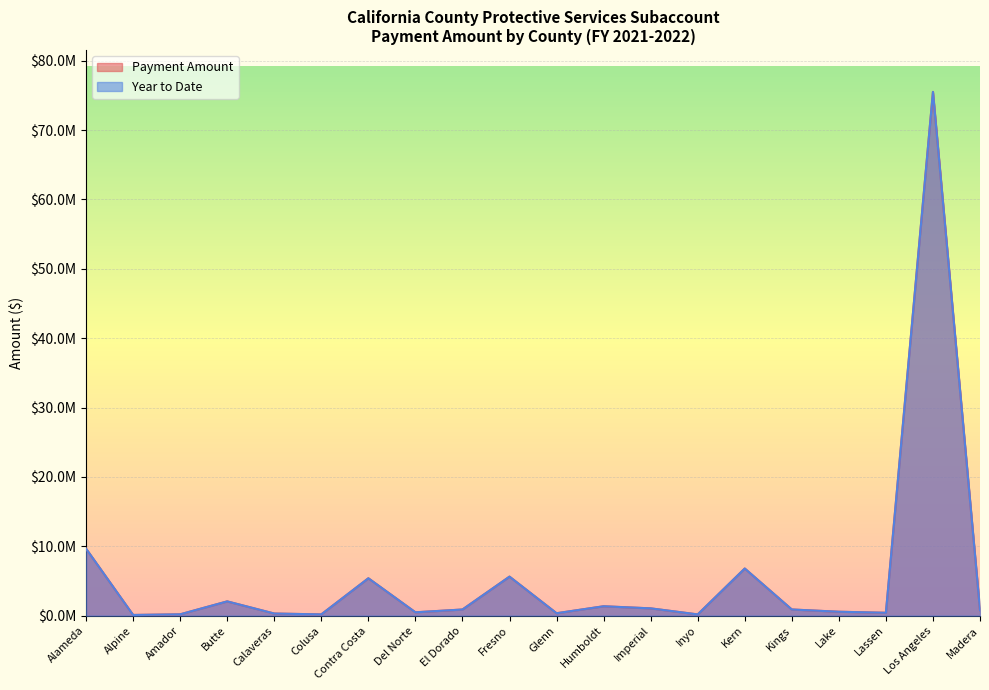

Count the number of categories in the chart.

20